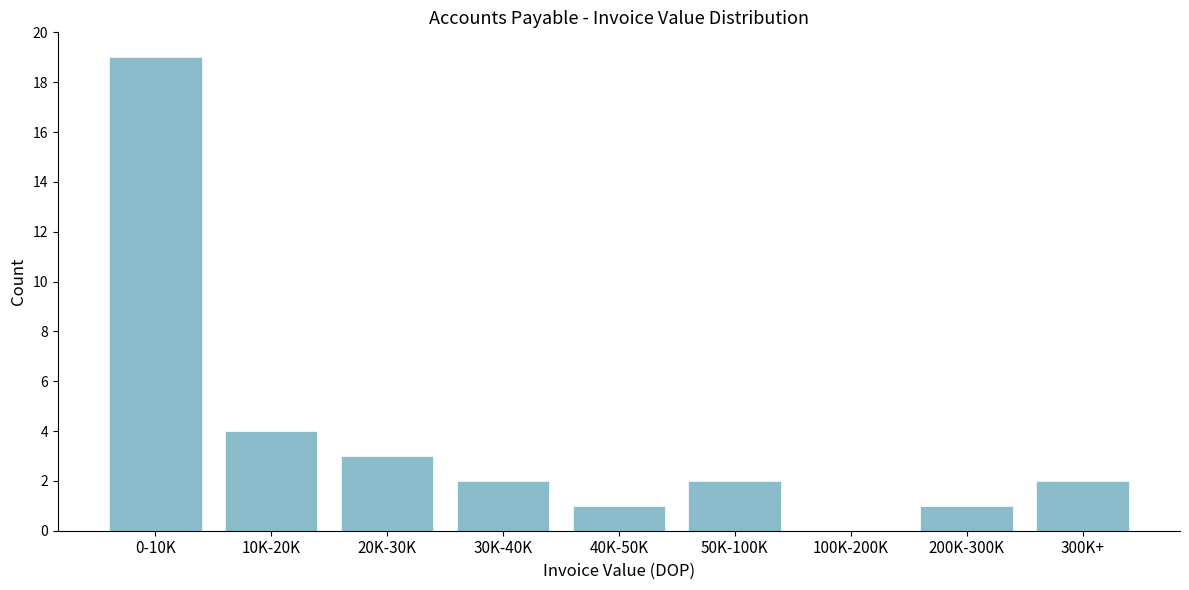

Reading left to right, what are all the values shown in this chart?

0-10K=19	10K-20K=4	20K-30K=3	30K-40K=2	40K-50K=1	50K-100K=2	100K-200K=0	200K-300K=1	300K+=2